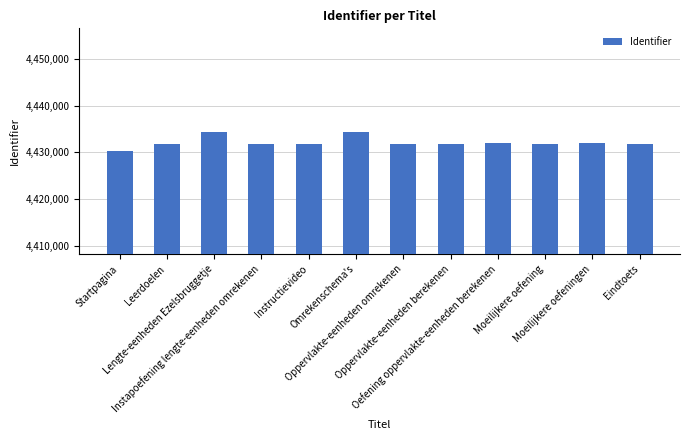

What is the label of the 12th bar from the right?

Startpagina